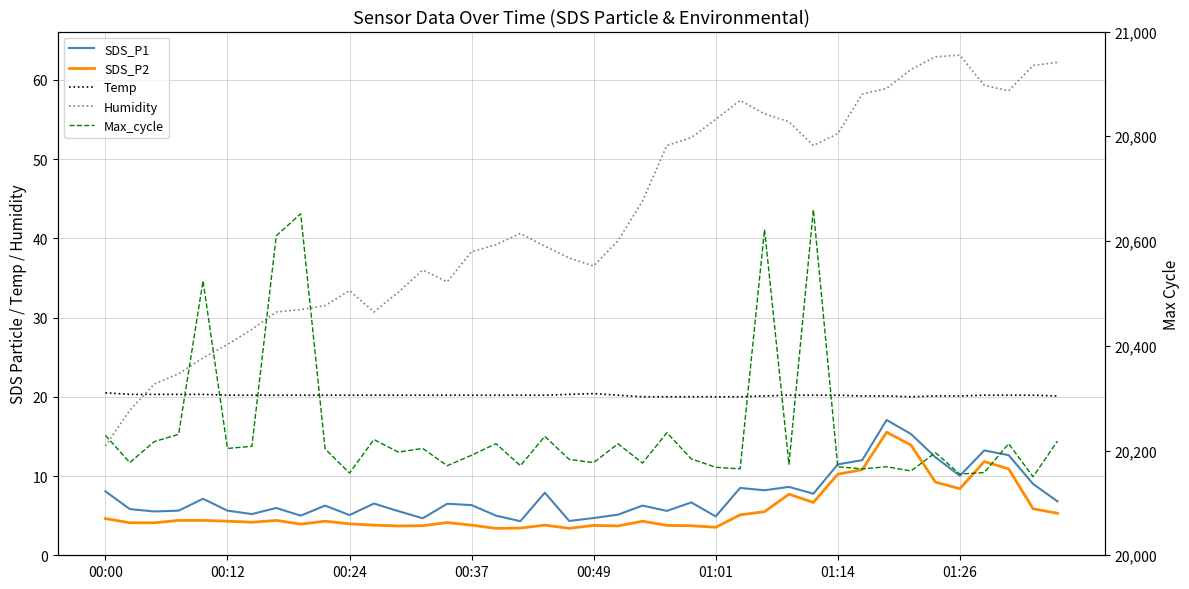

How many lines are shown in the chart?

5